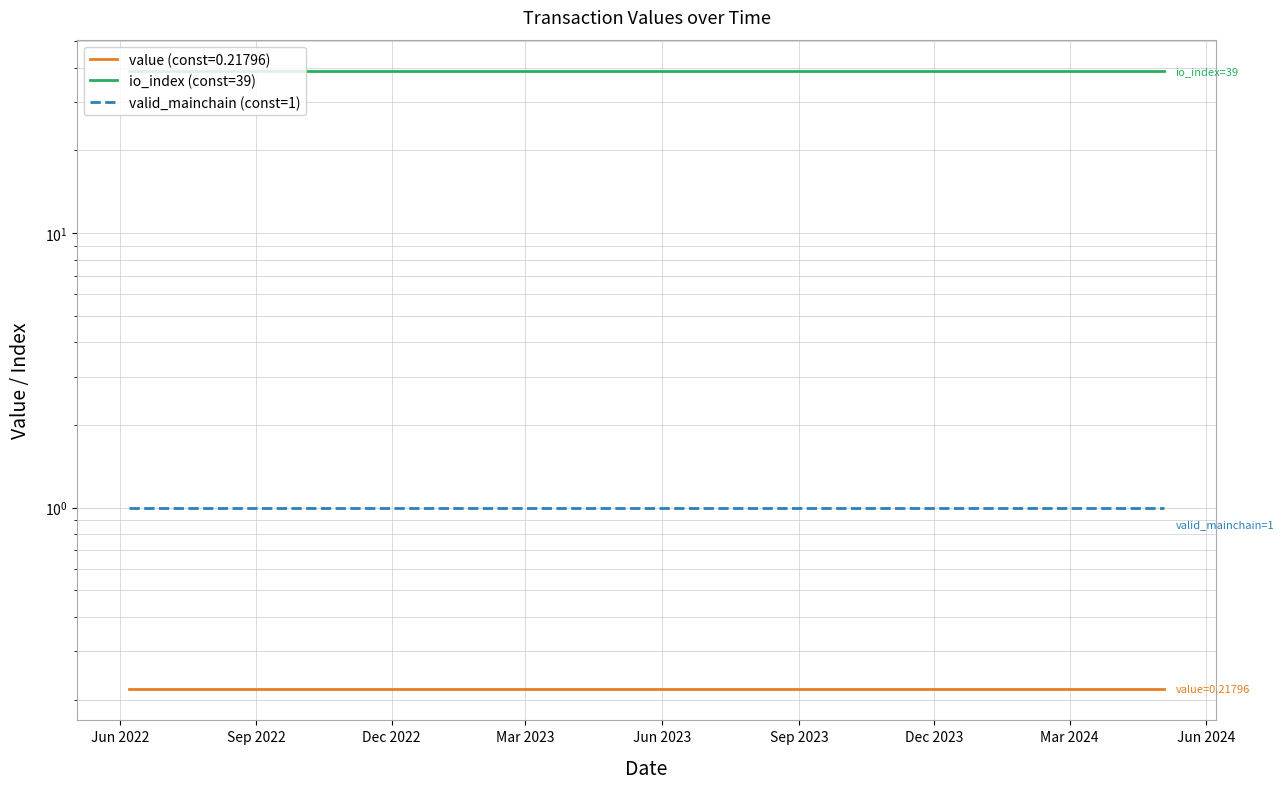

List the series in order of their peak value, lowest first.

valid_mainchain (const=1), io_index (const=39)